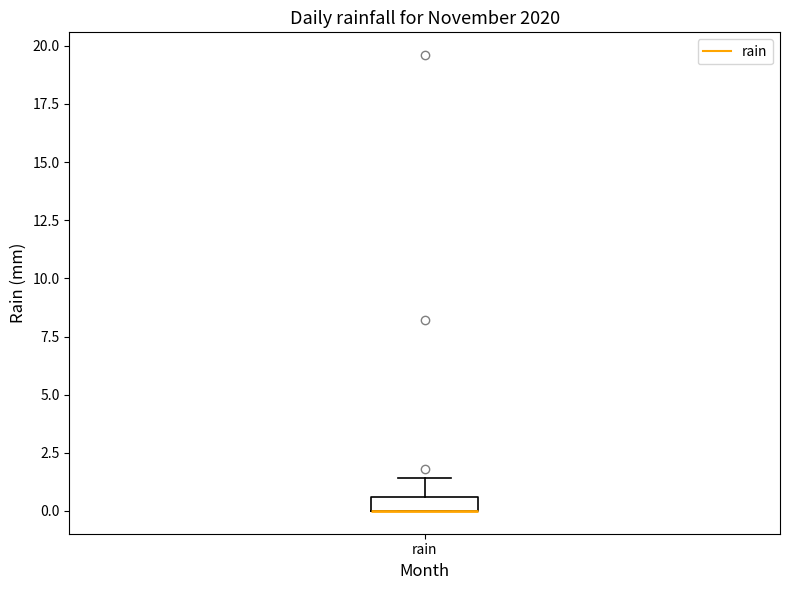

Where does the upper whisker of the box for rain end on the y-axis? The values are not printed on the chart, so give them approximately, as read against the axis.

1.5